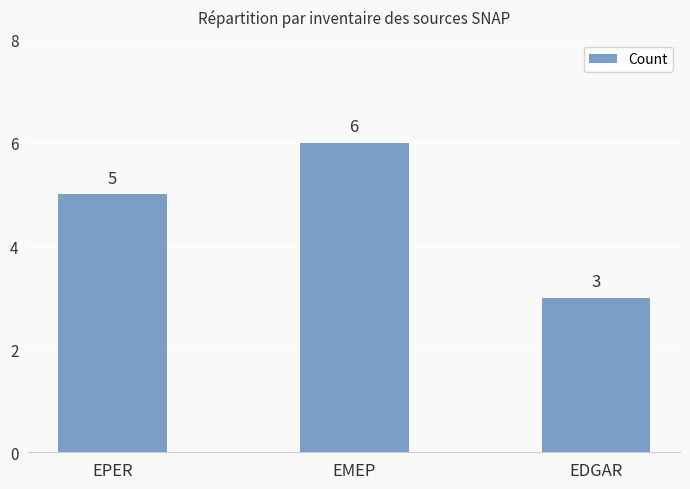

Are the bars horizontal?

No